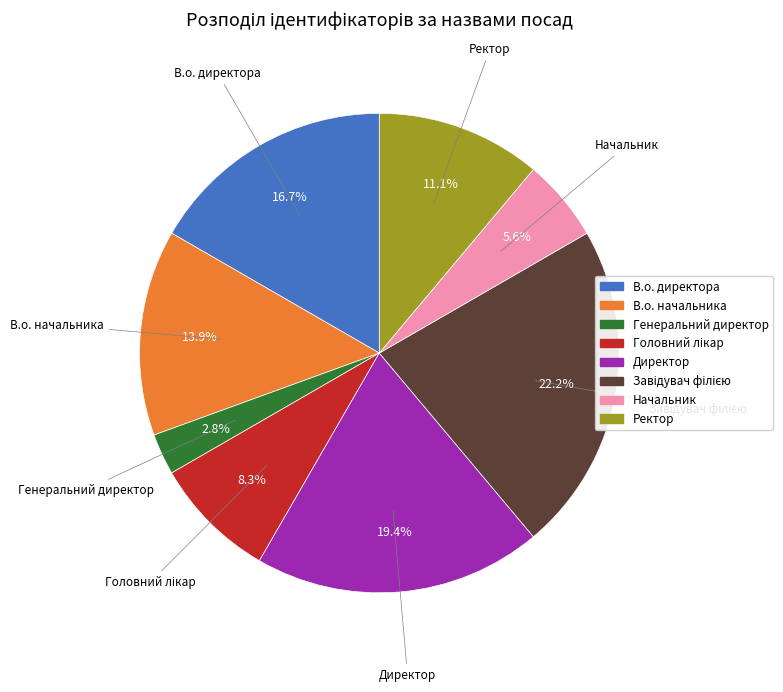

Approximately how many times larger is the value at Ректор compared to Генеральний директор?

4.0